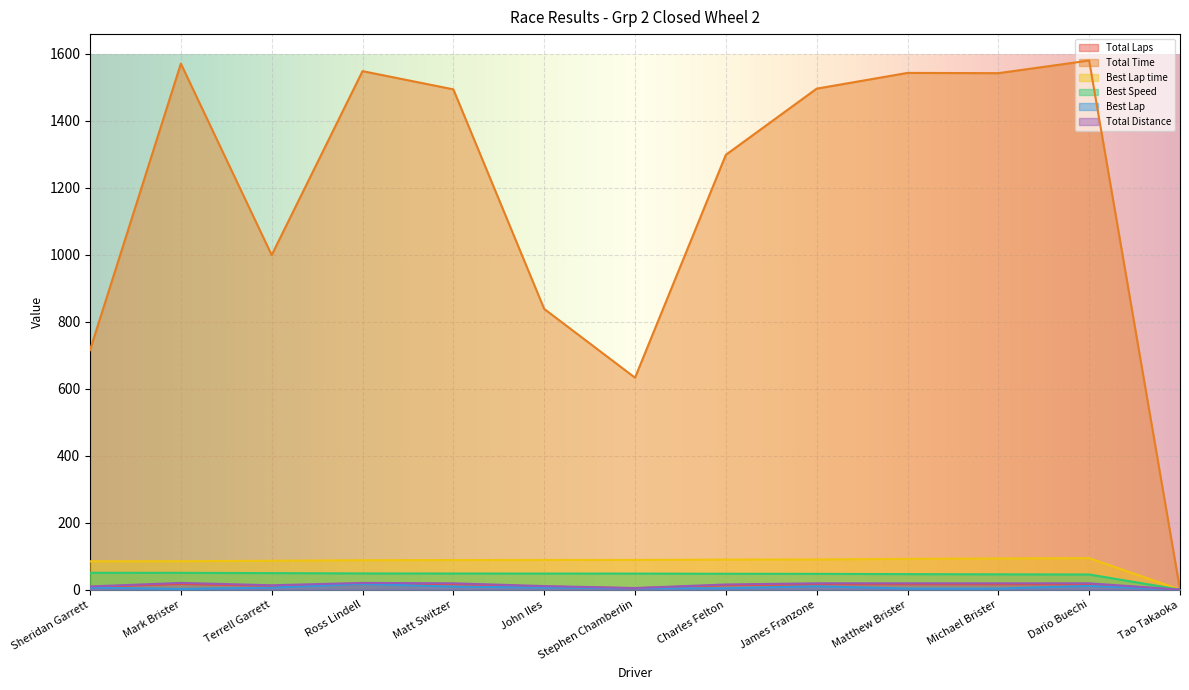

What is the difference between the second highest and minimum values in the Total Laps series?

17.0